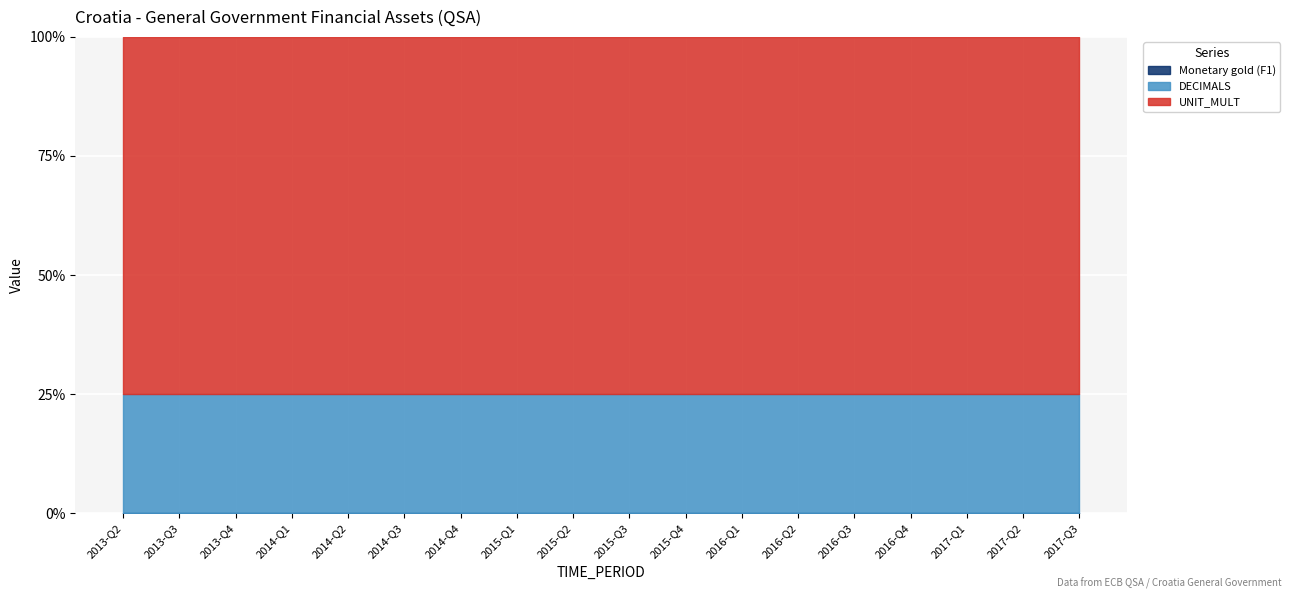

At which label does Monetary gold (F1) reach its peak?

2013-Q2